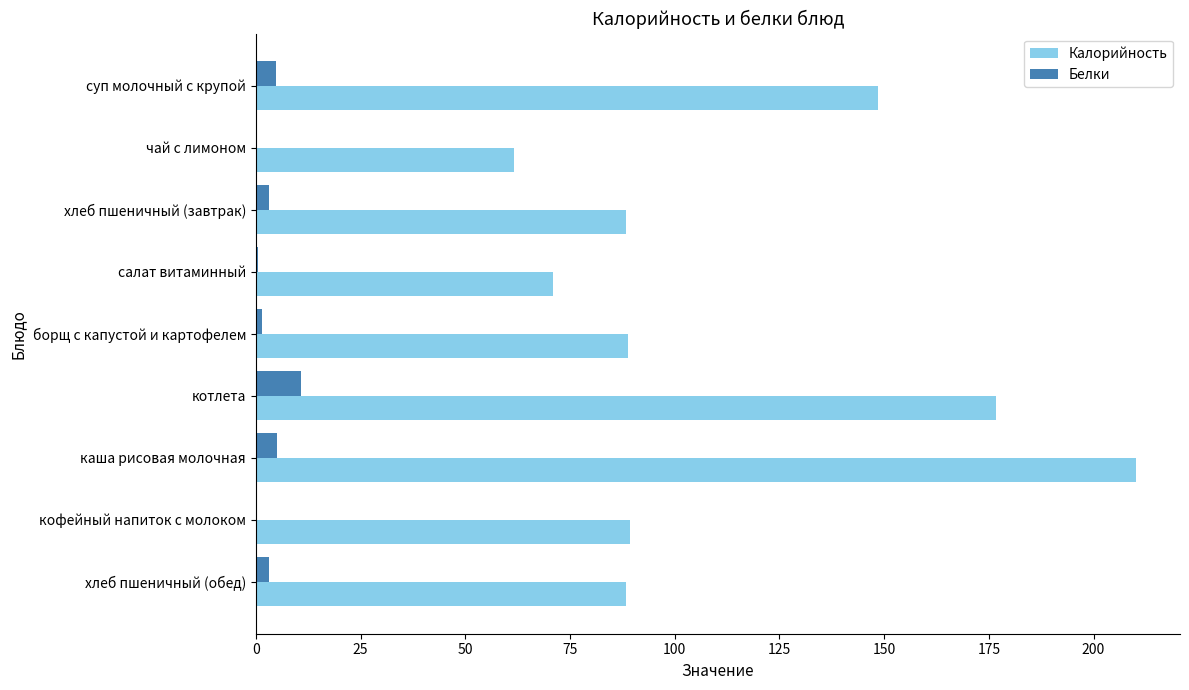

What is the maximum value for Калорийность?

210.1